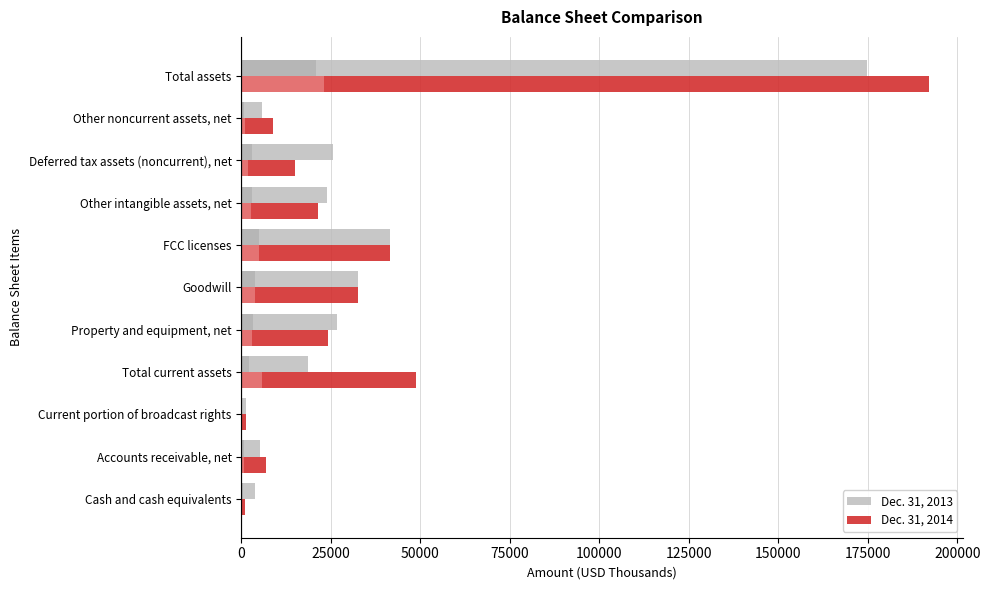

What is the approximate value of Dec. 31, 2013 at Other intangible assets, net, to the nearest 10?

24040